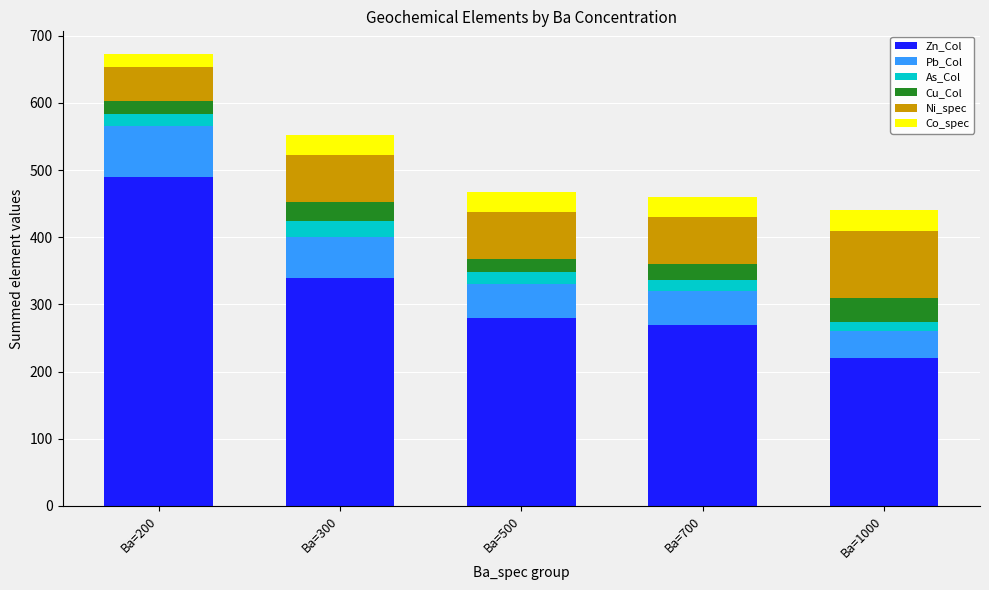

What is the lowest value of the Zn_Col series?

220